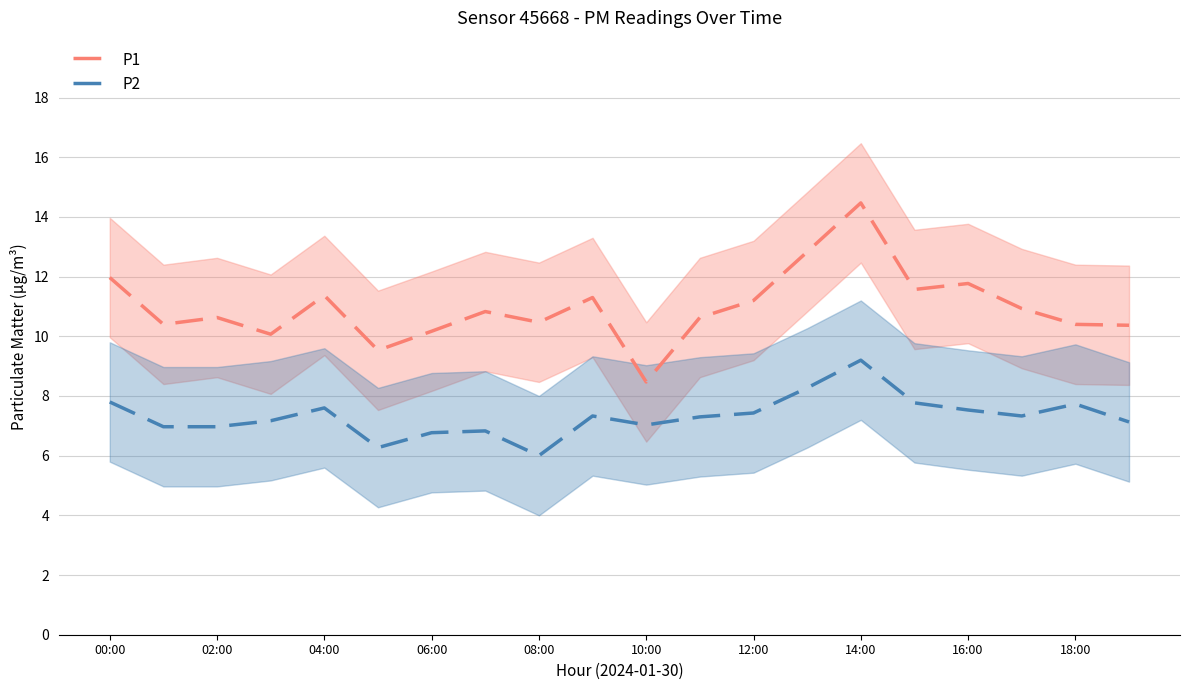

True or false: P1 and P2 cross at least once.

False